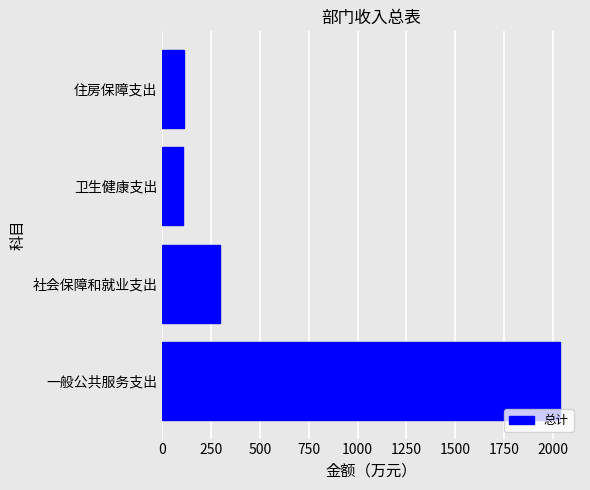

How many bars are there in total?

4